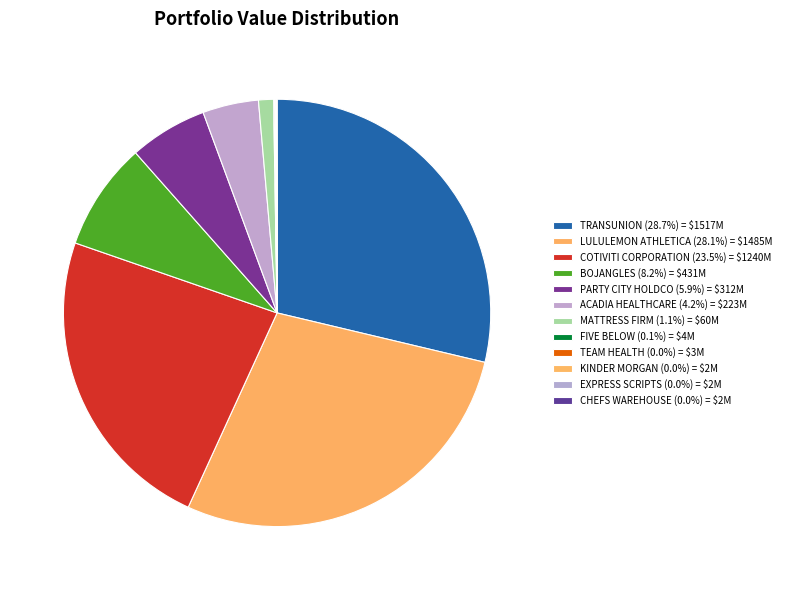

Which category has the smallest portion of the pie?

CHEFS WAREHOUSE